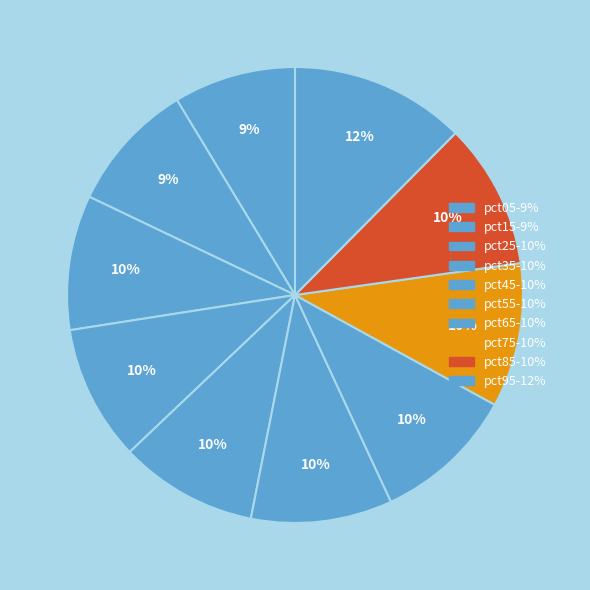

Which slice is the largest?

pct95